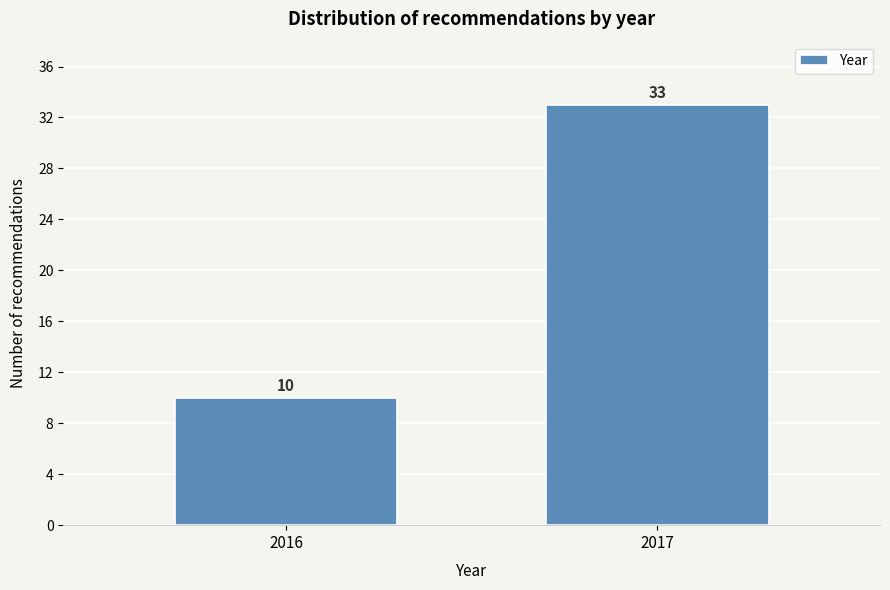

Reading left to right, extract all data points from this chart.

2016=10	2017=33